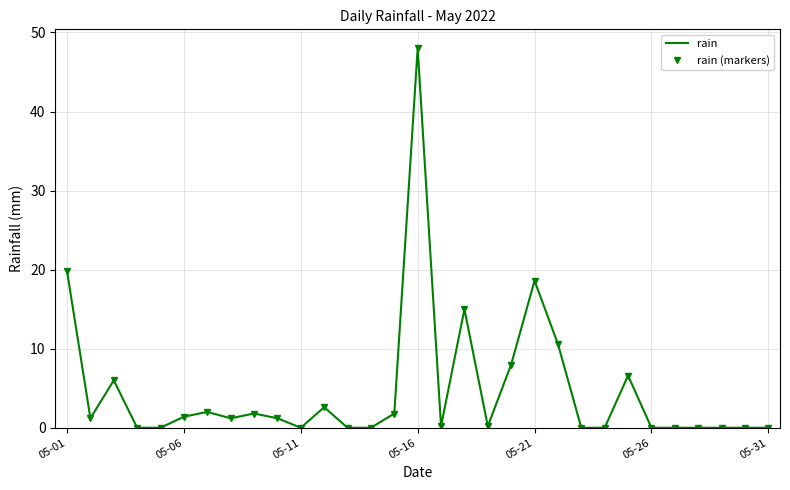

What are all the series names shown in the legend?

rain, rain (markers)